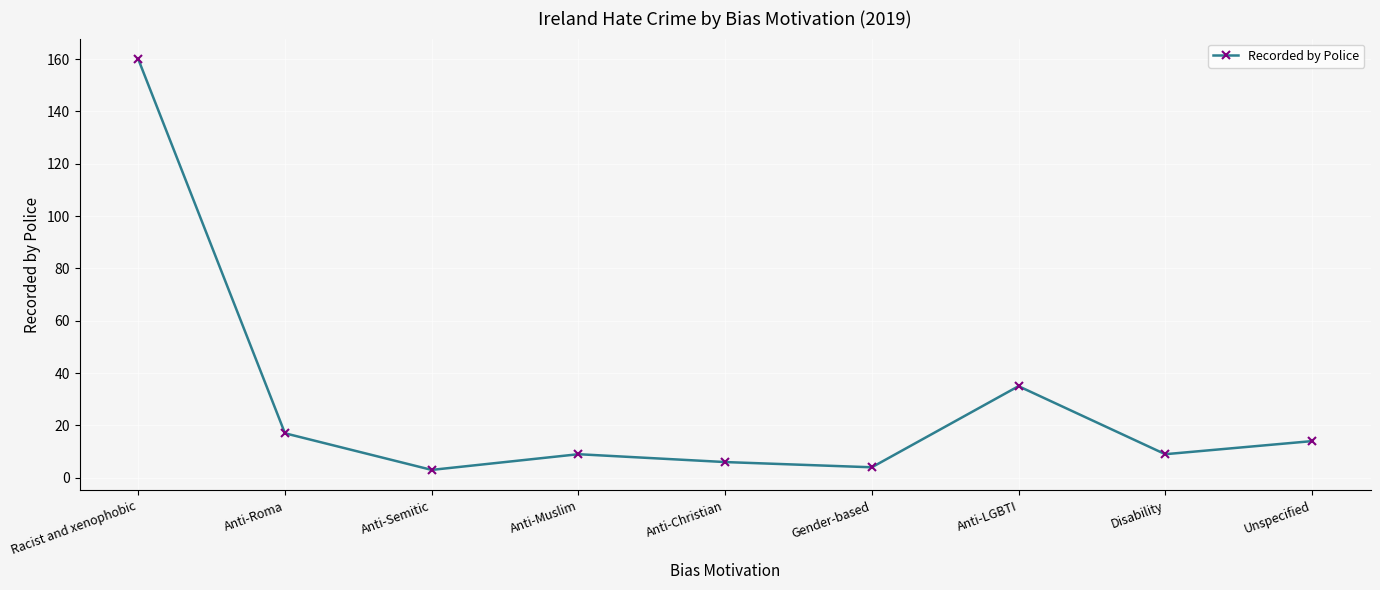

Reading left to right, what are all the values shown in this chart?

160	17	3	9	6	4	35	9	14